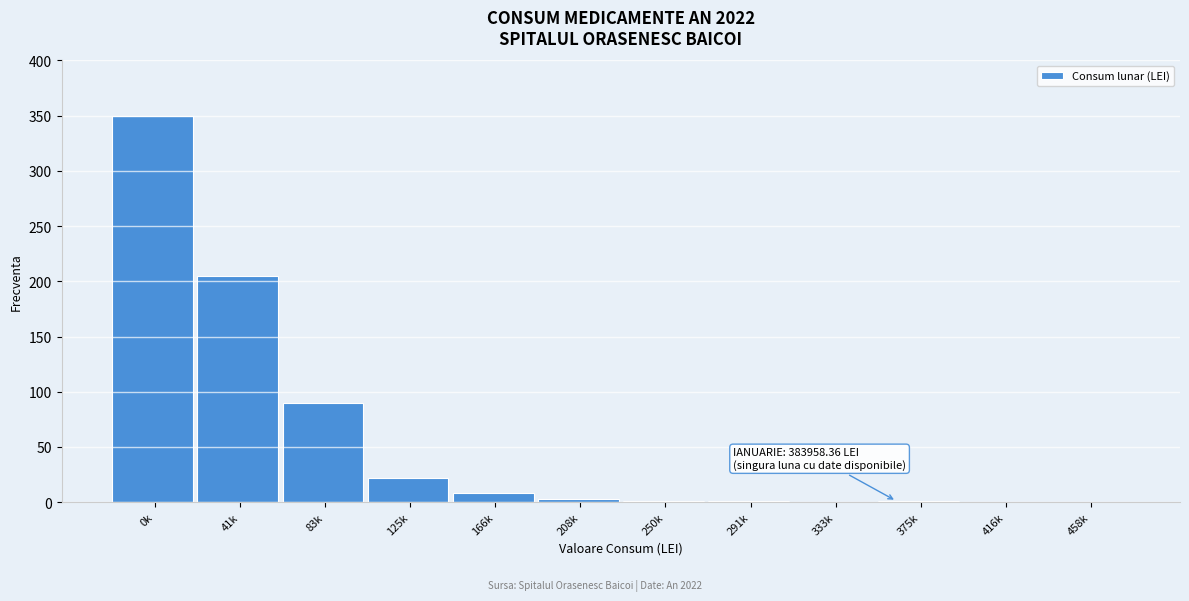

What is the sum of all values?

681